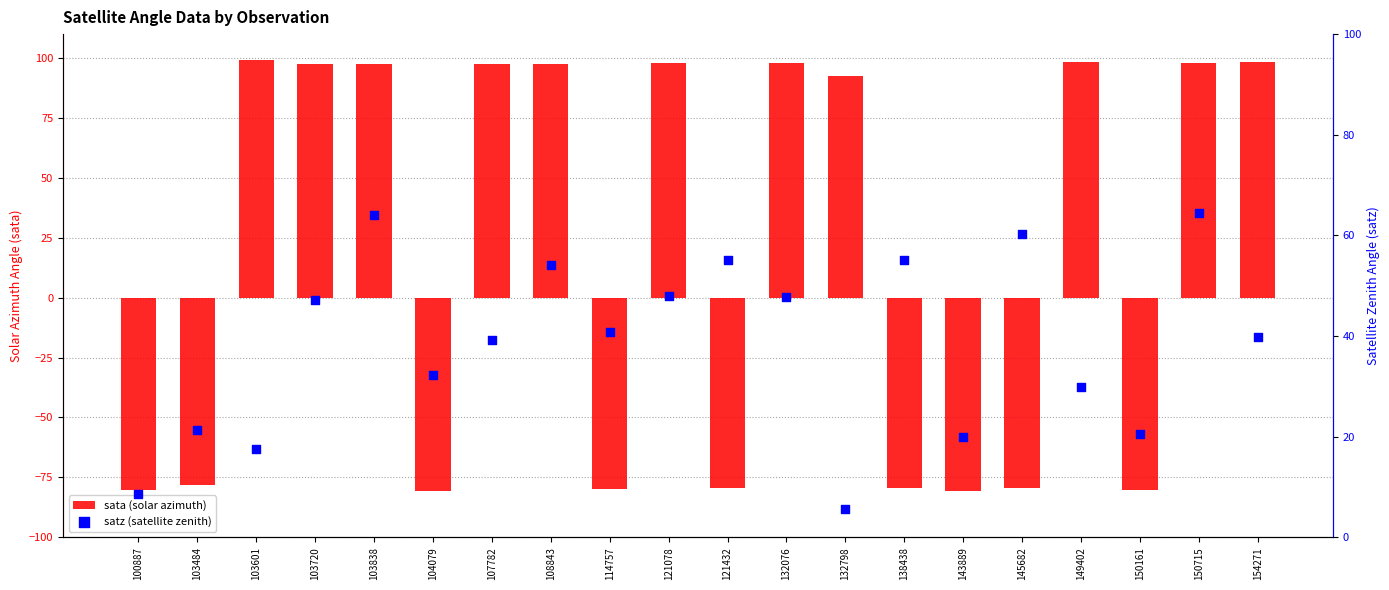

Which series has the widest spread of Y values?

sata (solar azimuth)